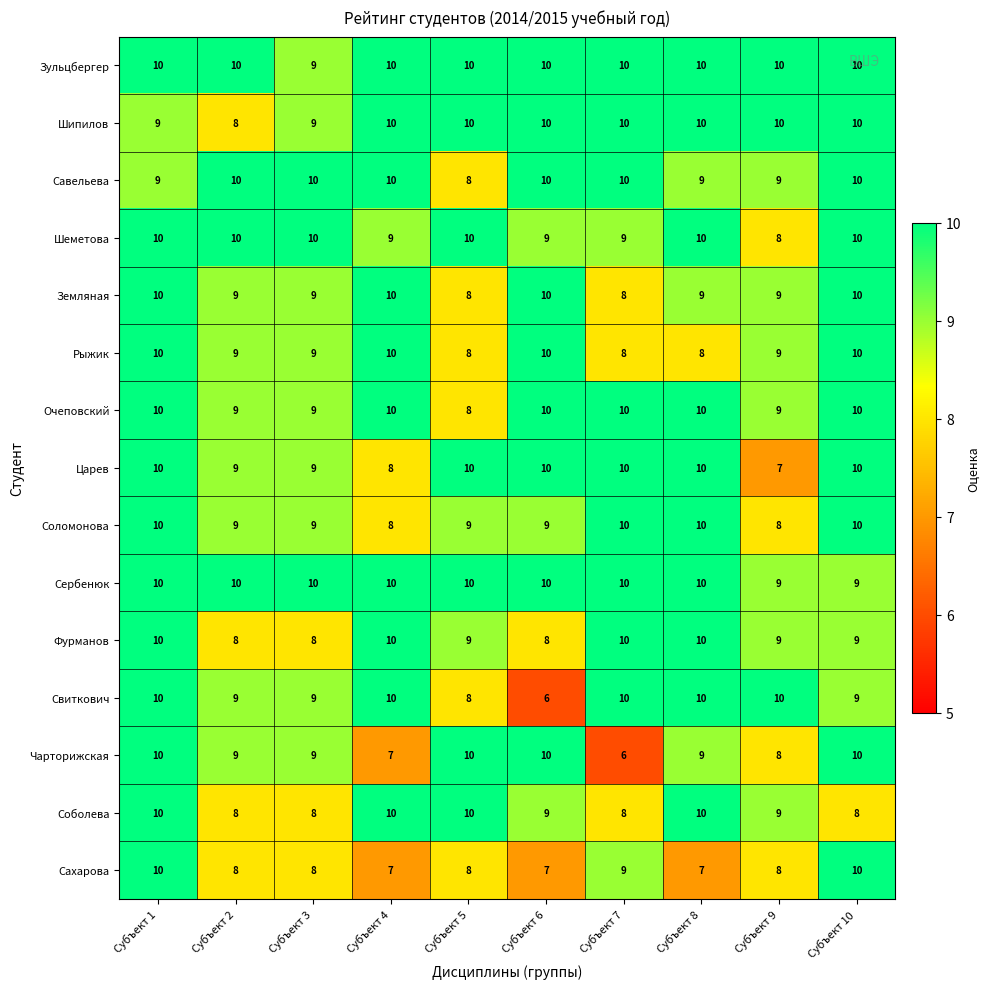

What is the average value of the Соболева series?

9